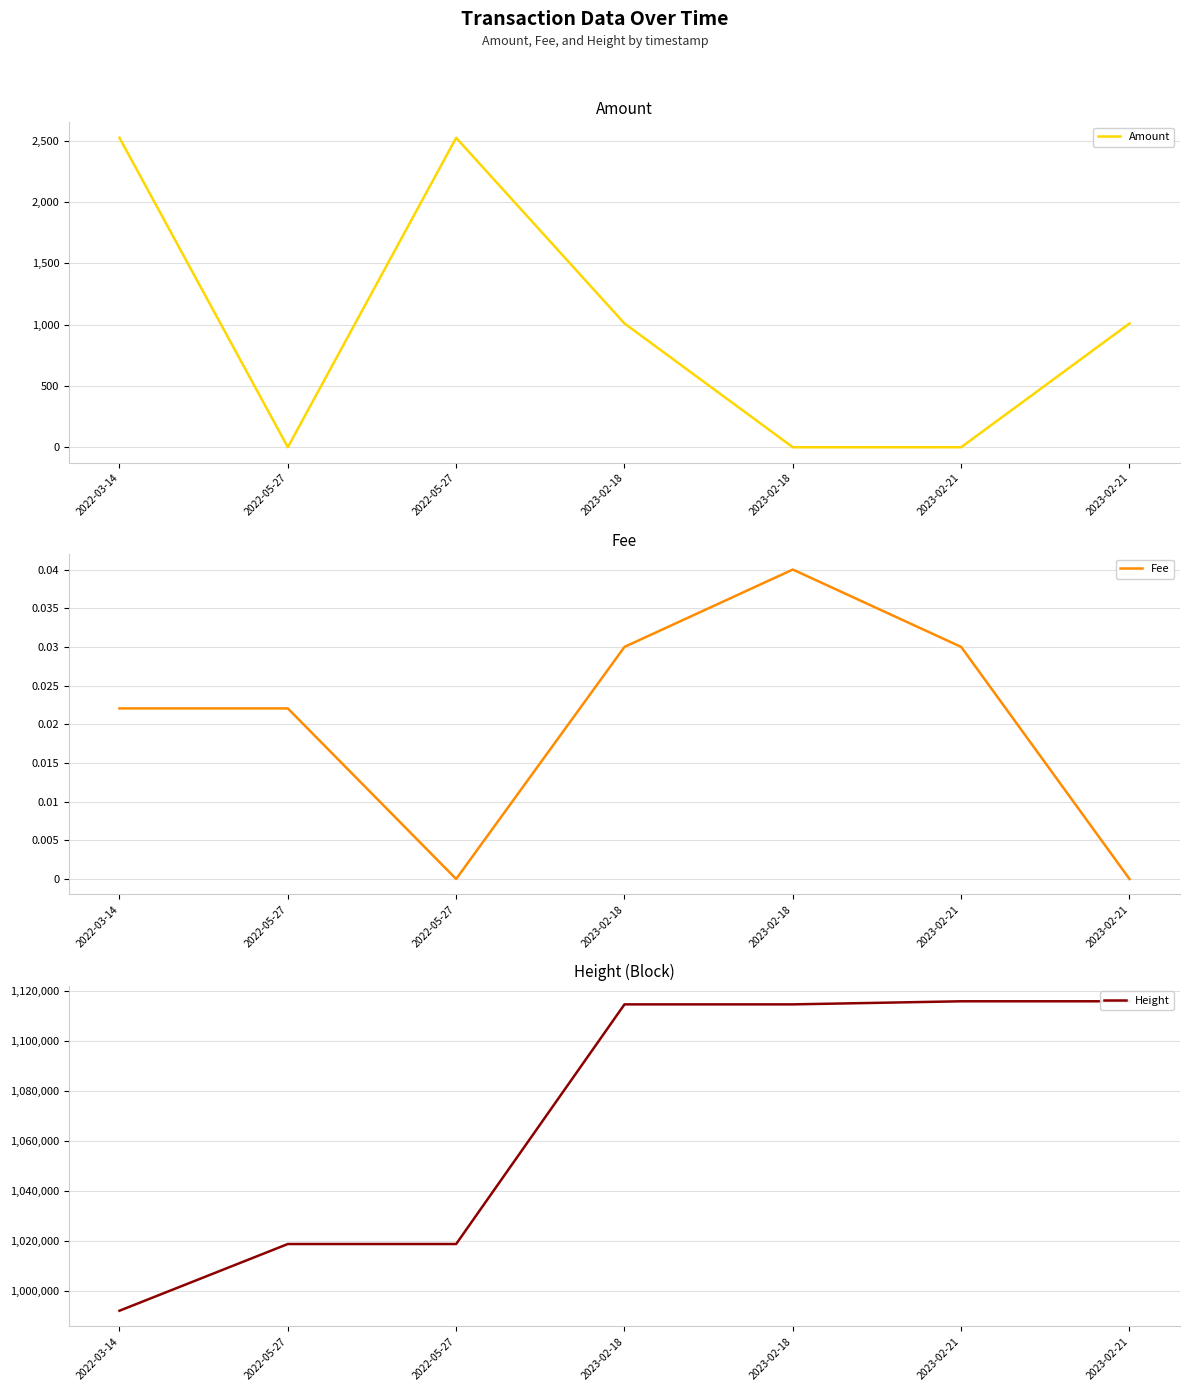

How many lines are shown in the chart?

3